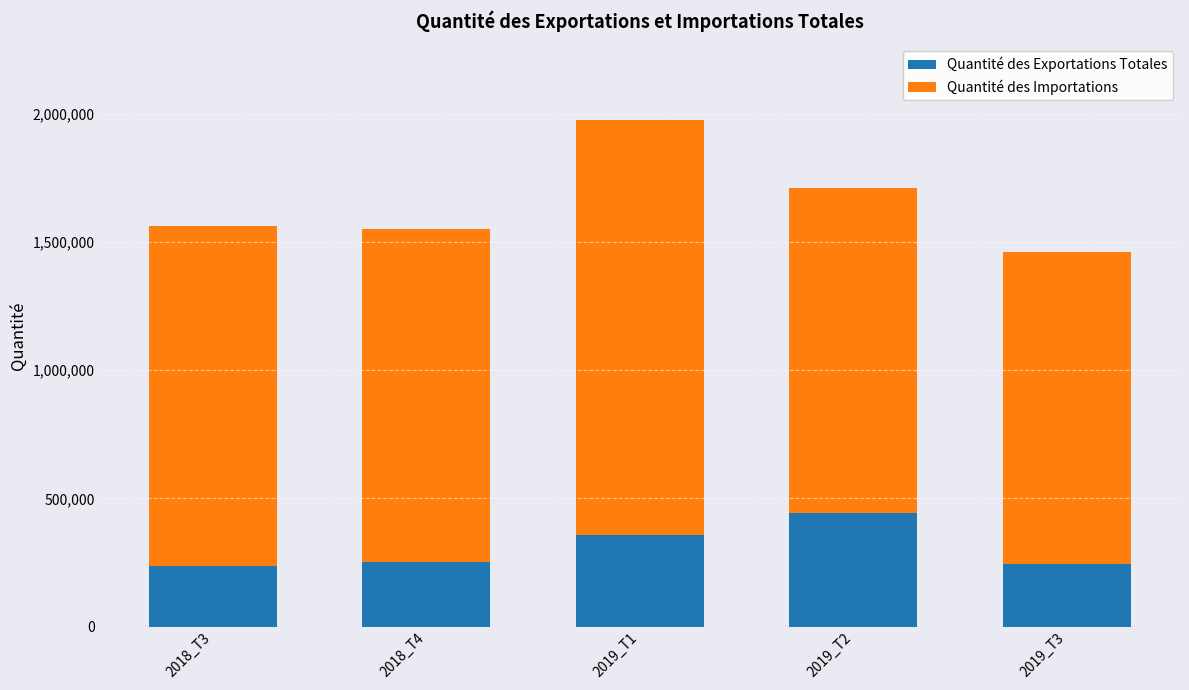

At which label does Quantité des Exportations Totales reach its peak?

2019_T2